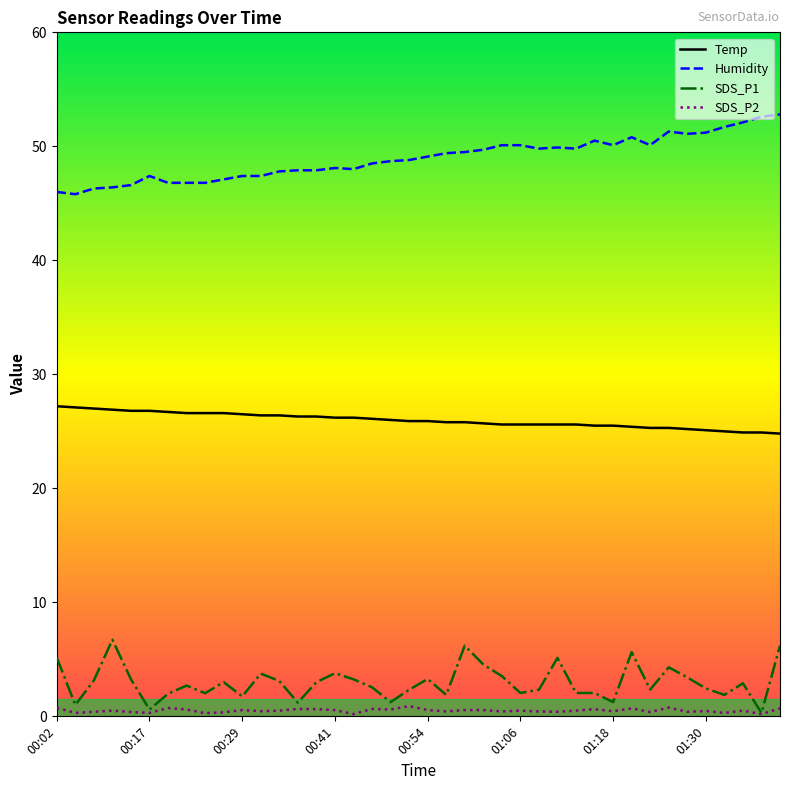

True or false: SDS_P2 and Humidity cross at least once.

False